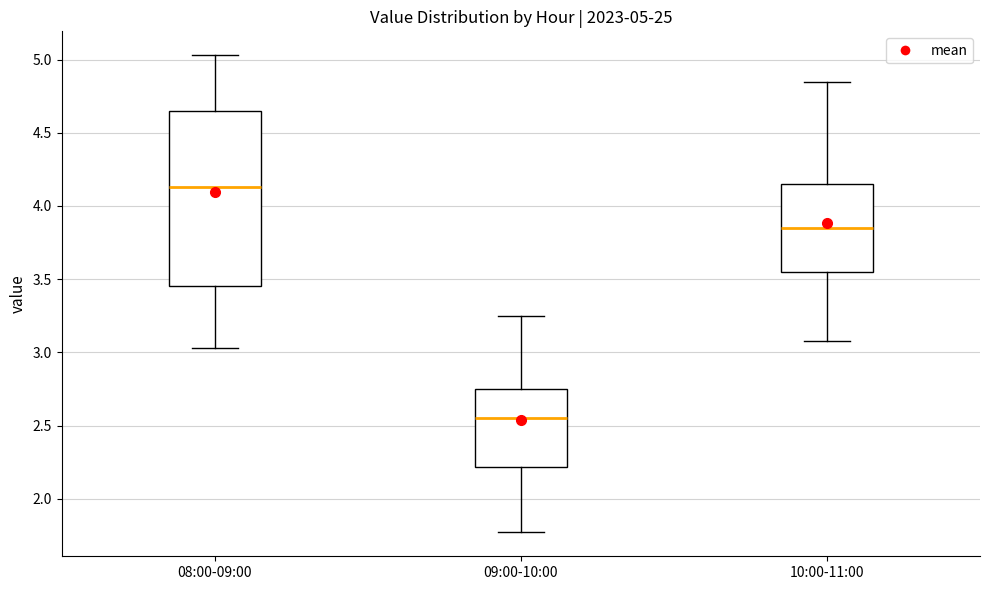

Which box has the highest median line?

08:00-09:00